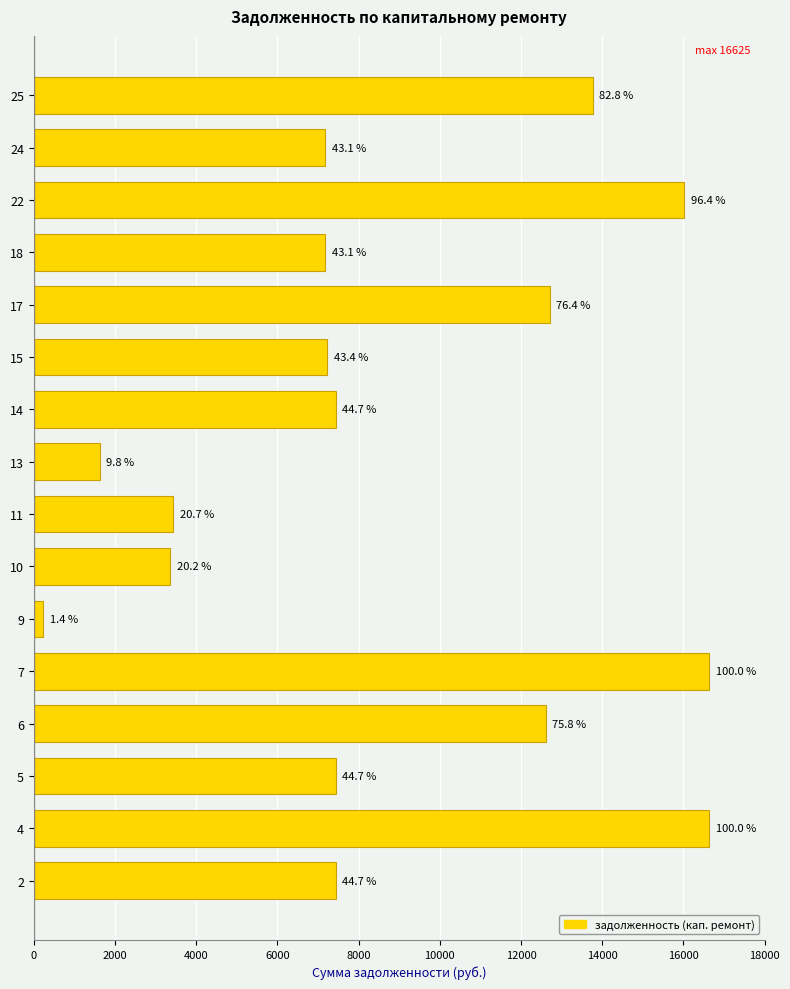

Are the bars horizontal?

Yes